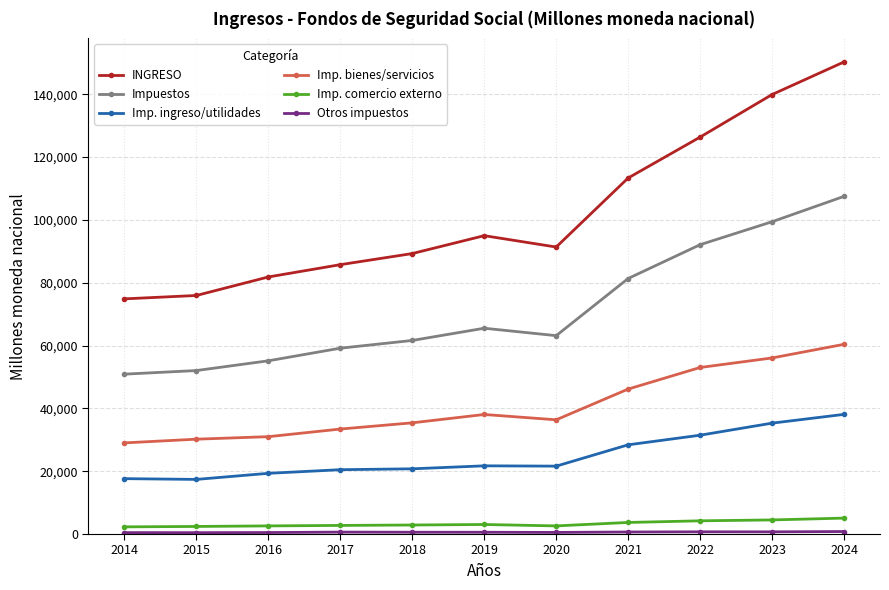

How many categories are shown in the chart?

11